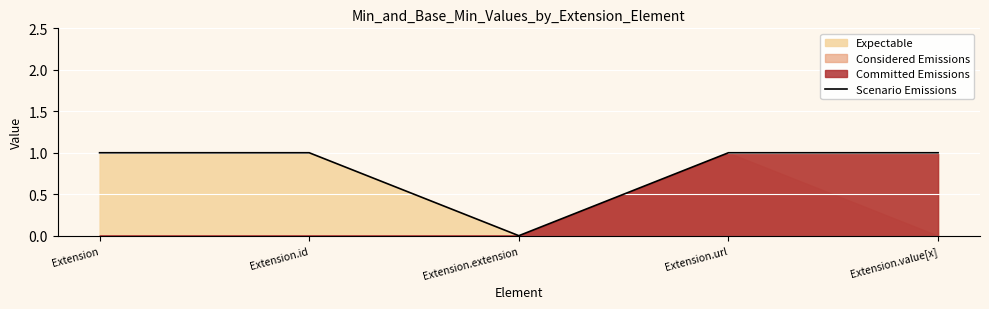

What is the change in value from Extension.extension to Extension.value[x]?

+1